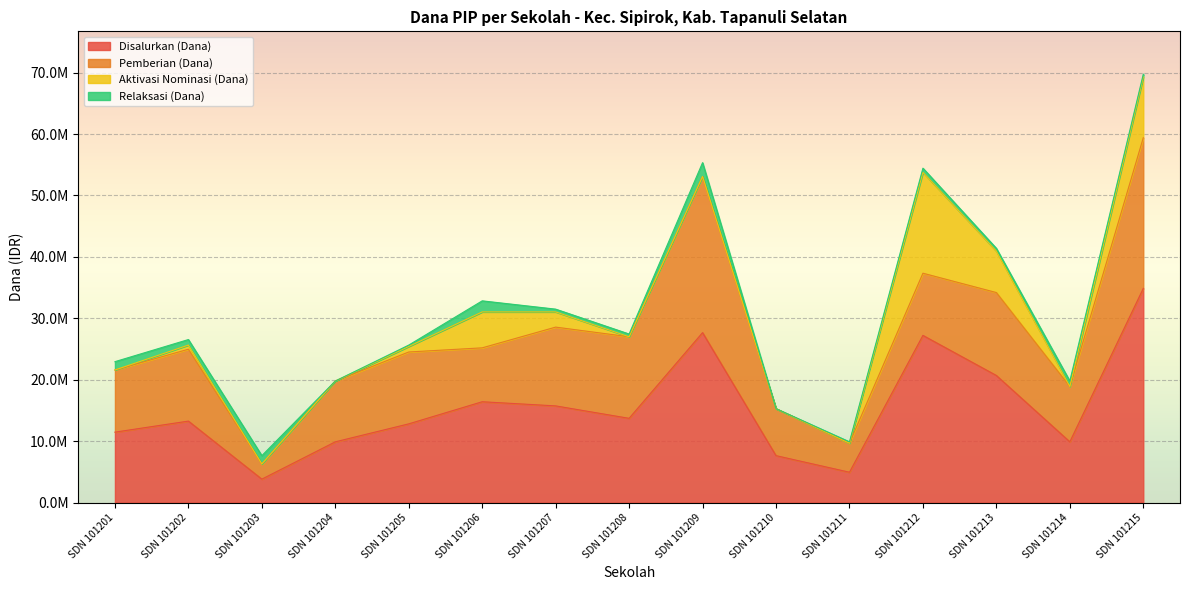

What is the greatest value displayed?

34875000